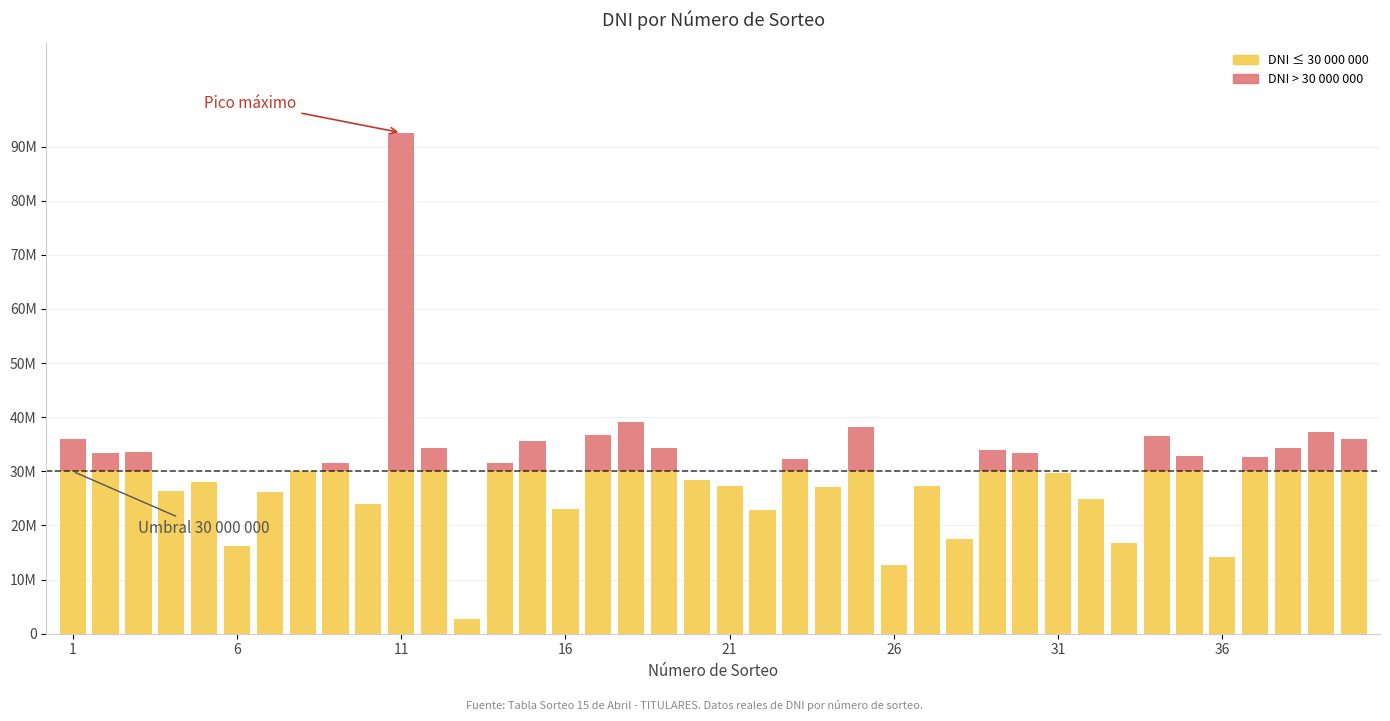

Are the bars horizontal?

No